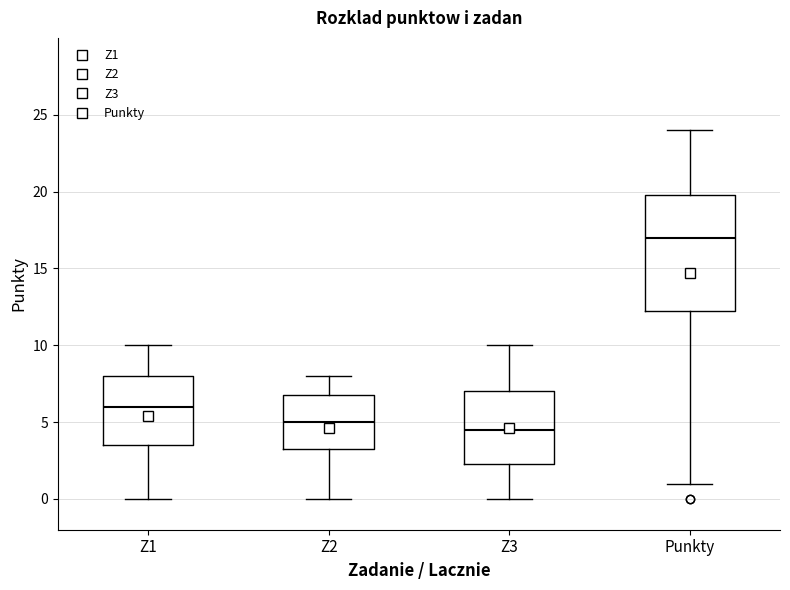

Reading left to right, transcribe this box plot: for each box, give where its median line is, the range the box spans, and where its two whiskers end, as read against the y-axis. The values are not printed on the chart, so give them approximately, as read against the axis.

Z1: median 6.0, box 3.5 to 8.0, whiskers 0.0 to 10.0
Z2: median 5.0, box 3.5 to 7.0, whiskers 0.0 to 8.0
Z3: median 4.5, box 2.5 to 7.0, whiskers 0.0 to 10.0
Punkty: median 17.0, box 12.5 to 20.0, whiskers 1.0 to 24.0